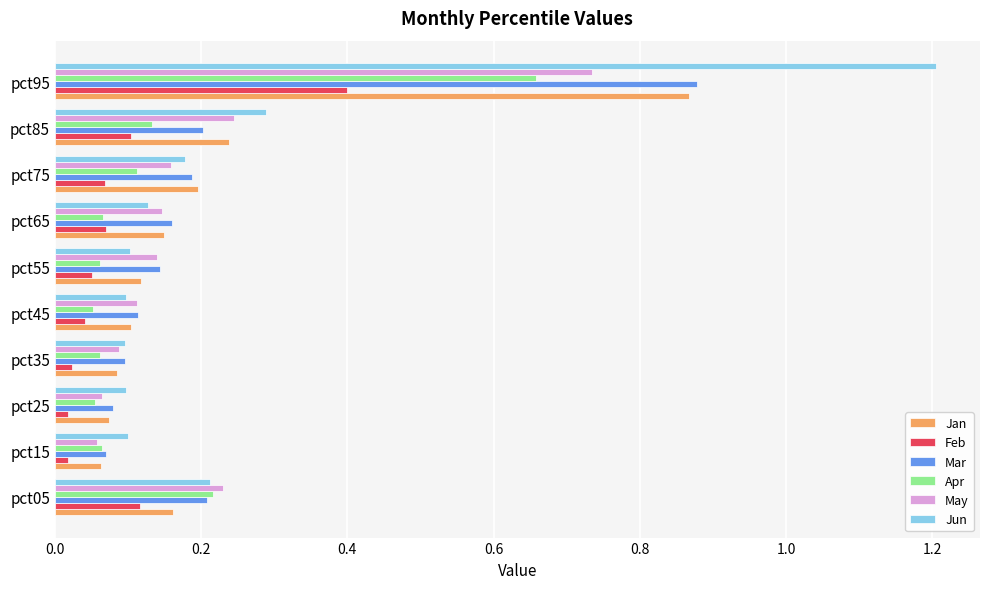

Which category has the highest value in the Jan series?

pct95